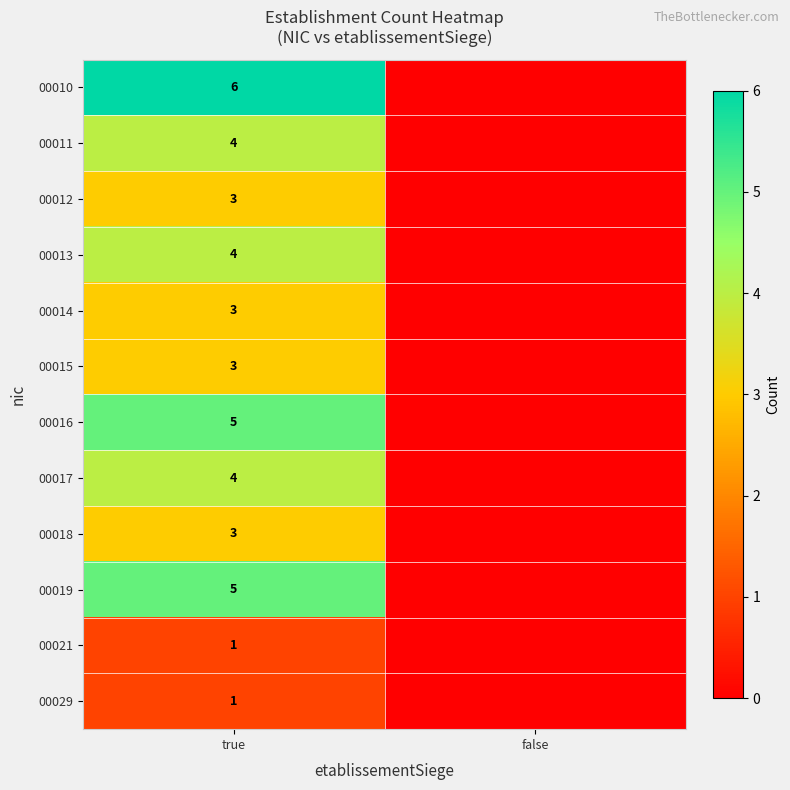

What is the difference between the highest and lowest values at true?

5